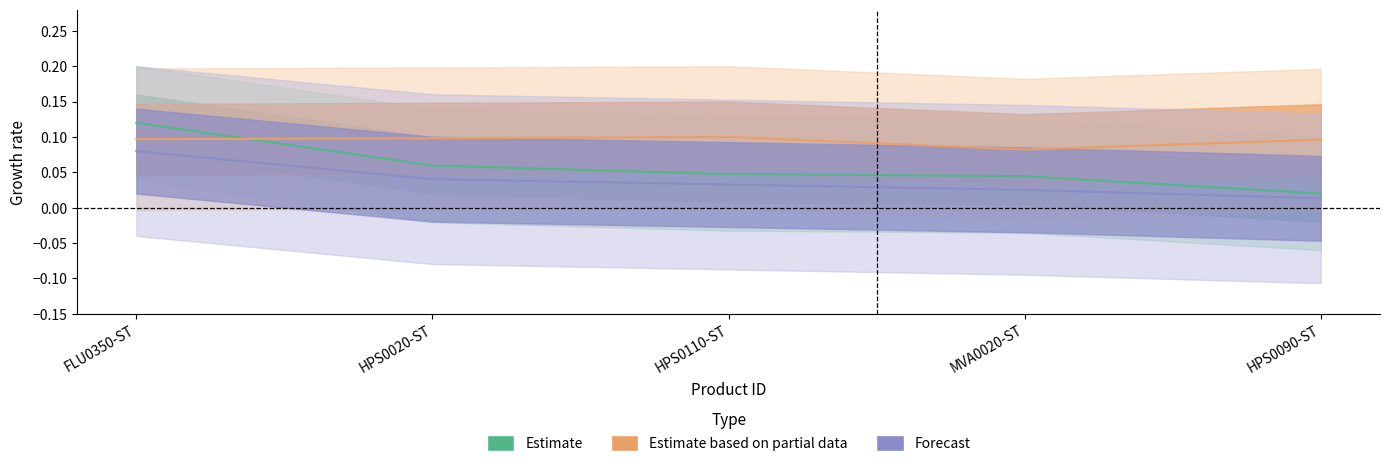

Does the chart display data point markers on the line(s)?

No